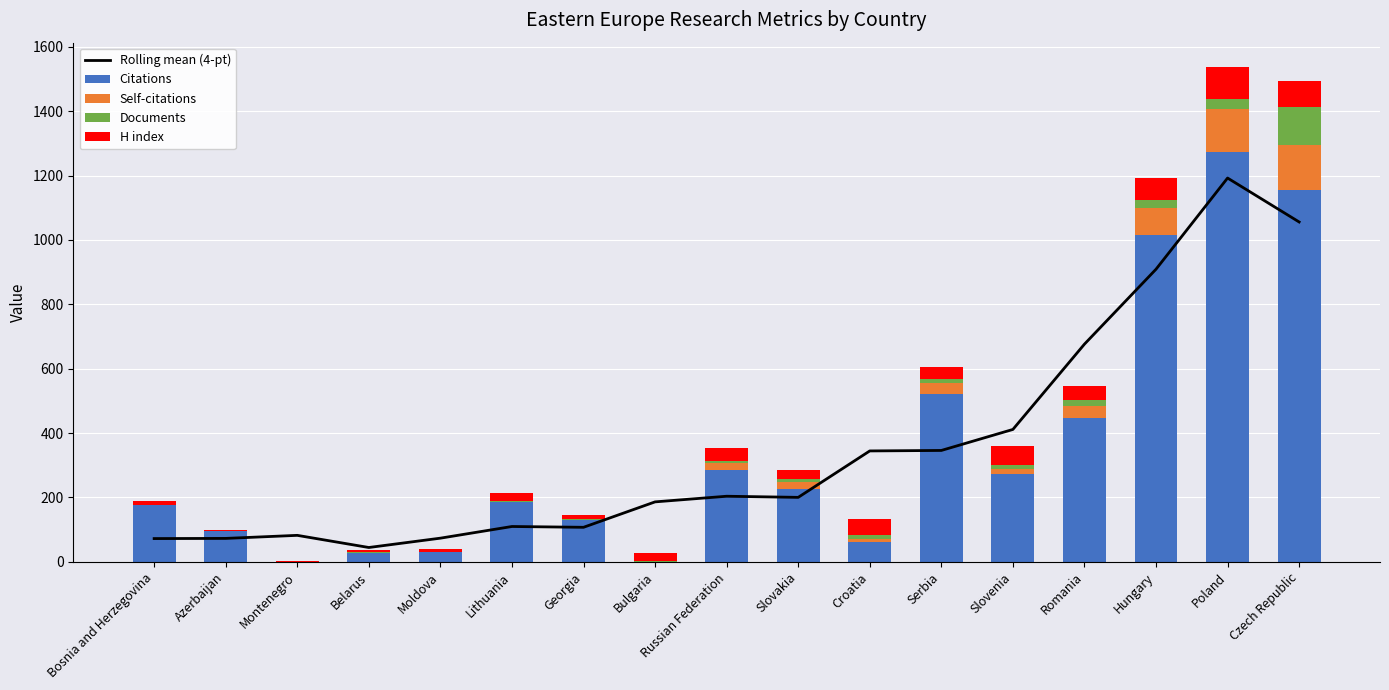

At which label does H index reach its minimum?

Montenegro